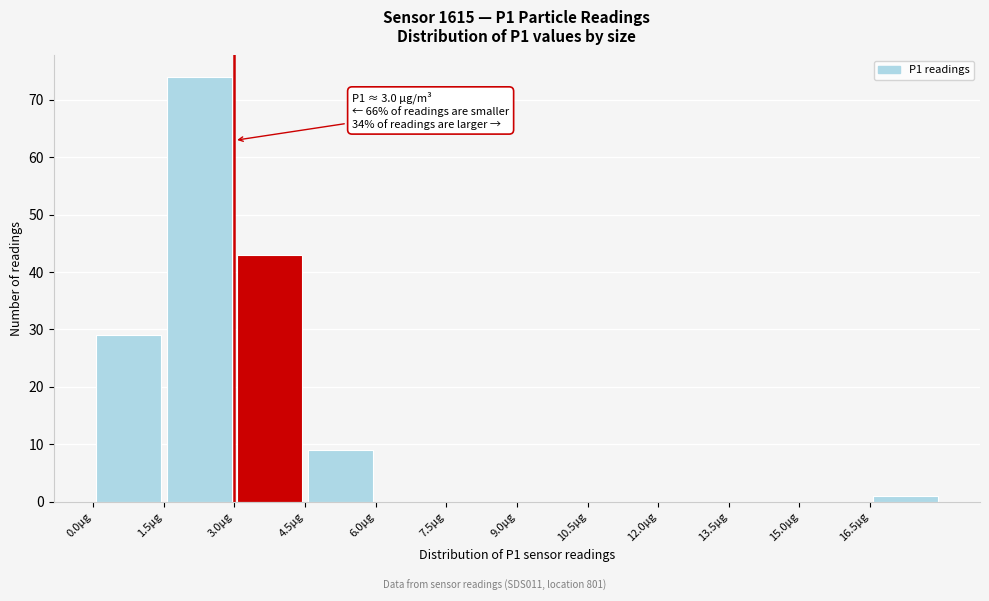

Over which range of the x-axis is the bar tallest?

1.5 to 3.0